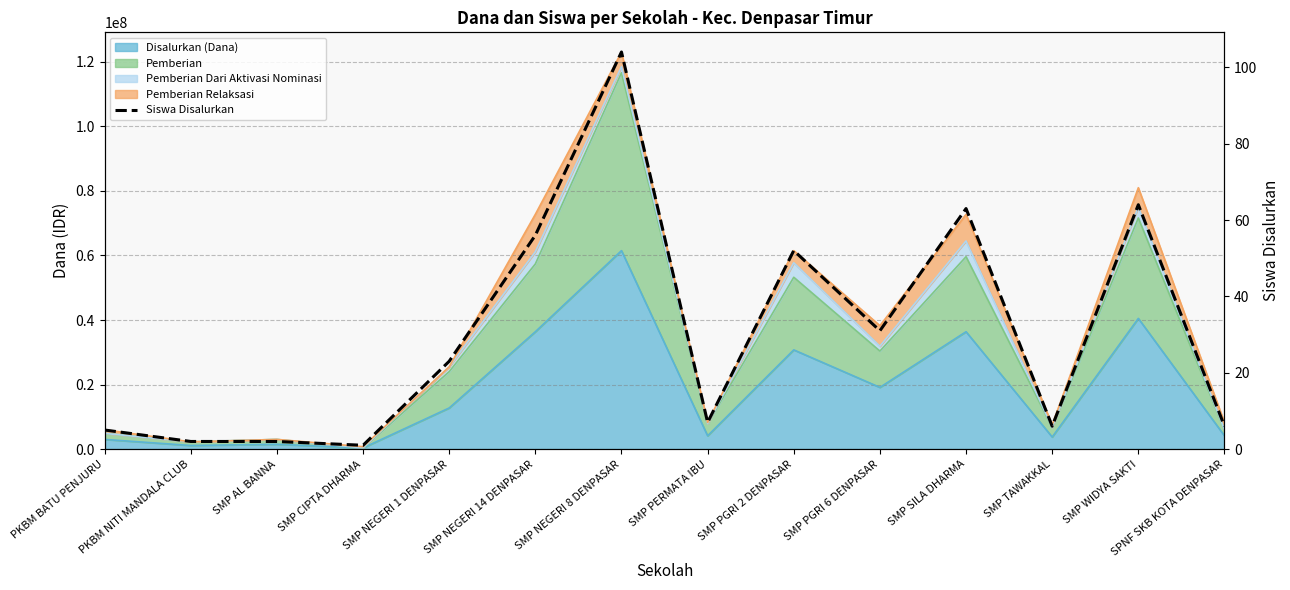

What is the greatest value displayed?

104